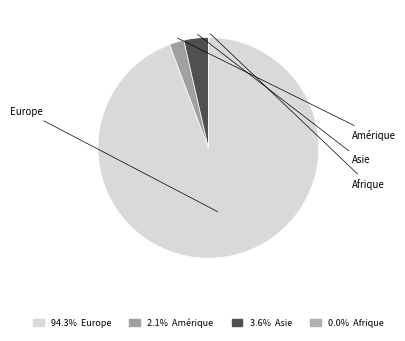

What percentage is the Asie slice, to the nearest percent?

4%